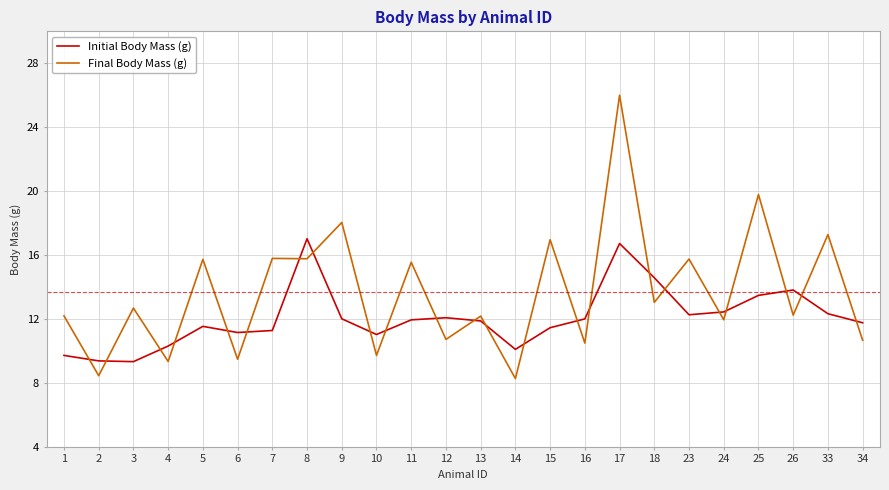

Does the chart display data point markers on the line(s)?

No